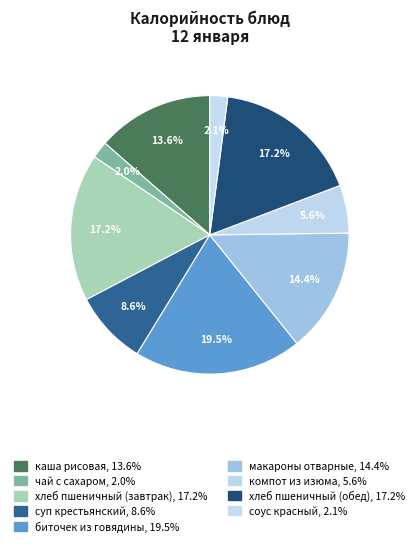

How many segments does this pie chart have?

9